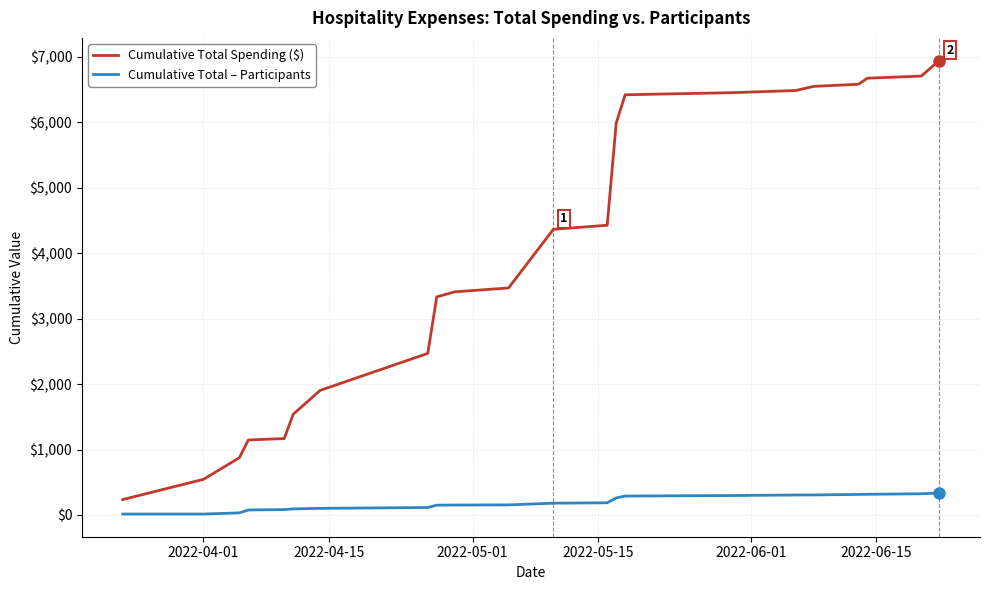

What is the greatest value displayed?

6944.9